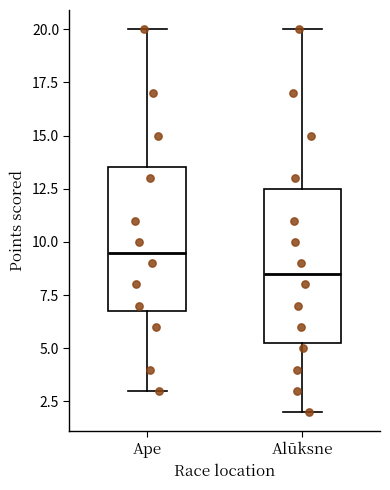

Comparing the boxes themselves (not the whiskers), which one is the tallest?

Alūksne